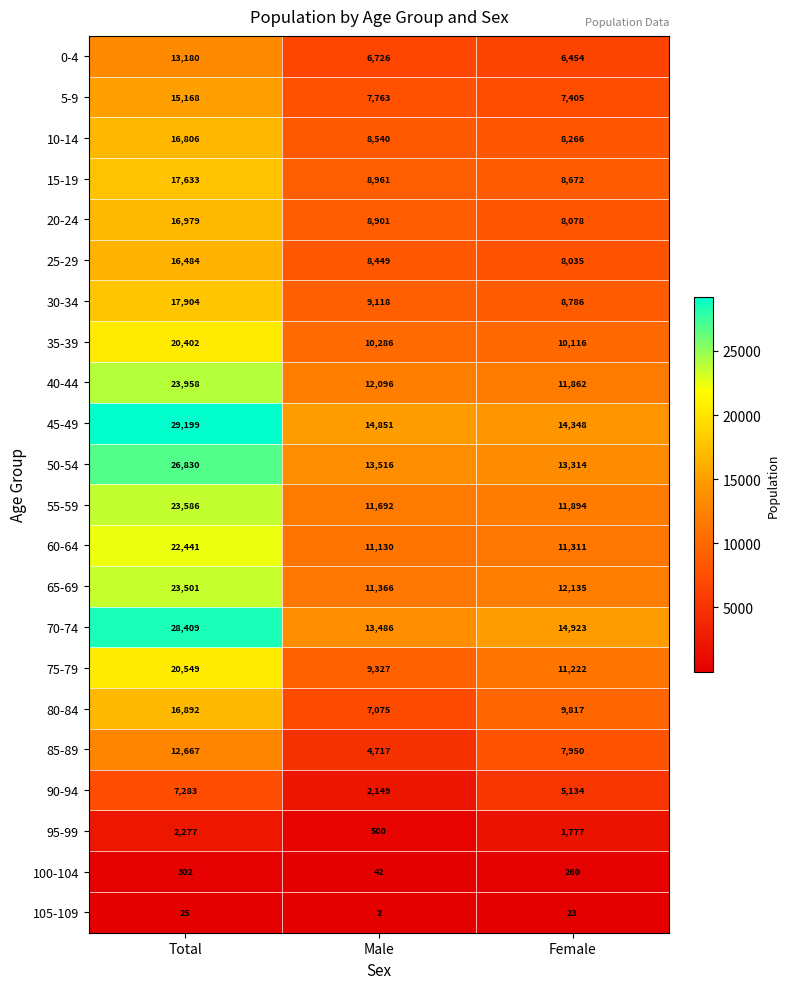

How many distinct data groups are displayed?

22